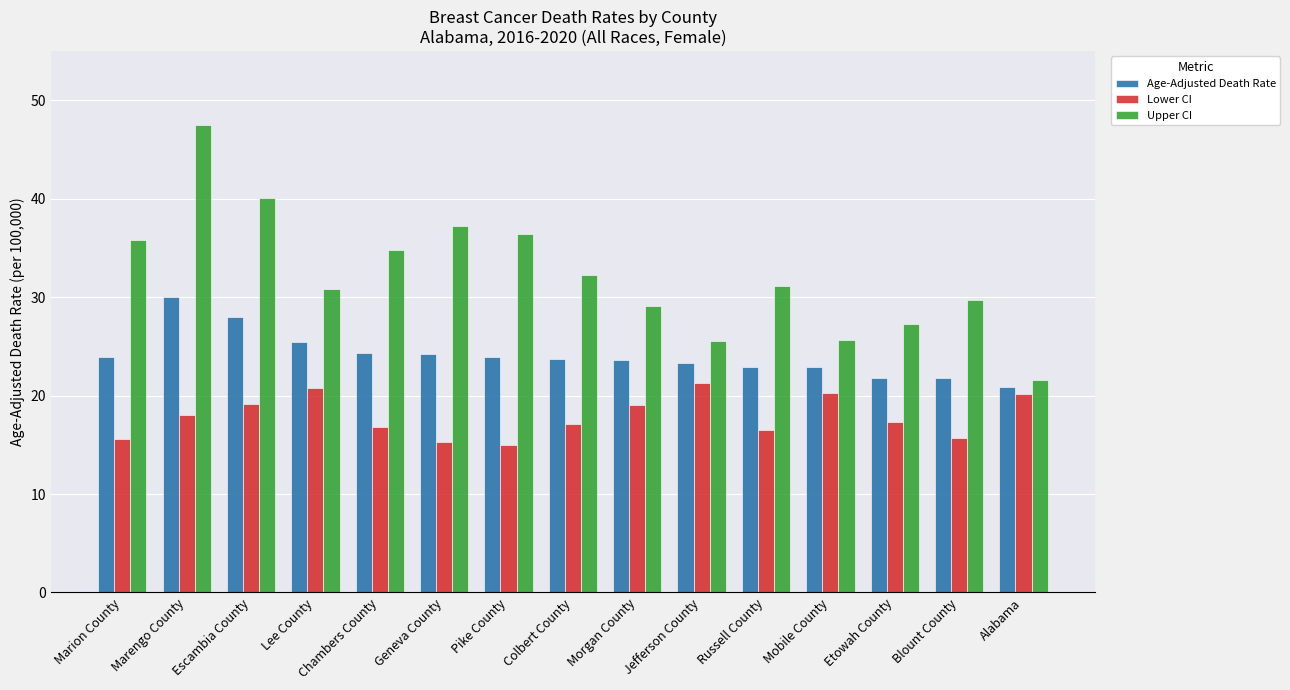

Read the Lower CI value at Escambia County.

19.1